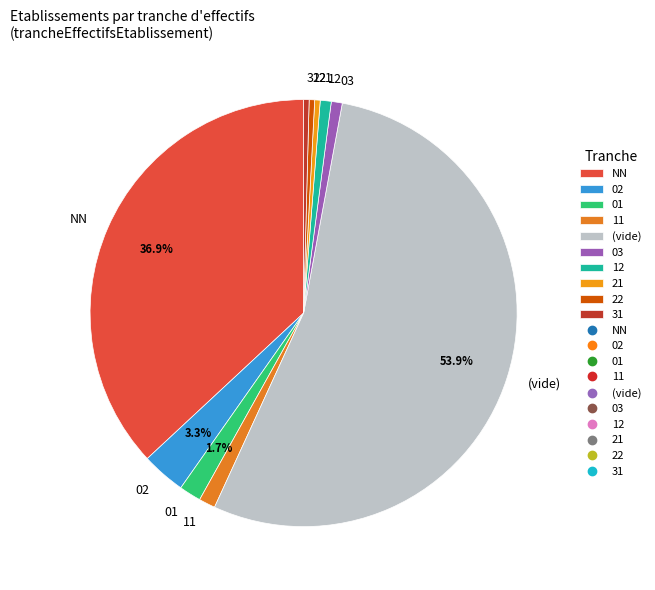

Does any single category account for the majority?

Yes